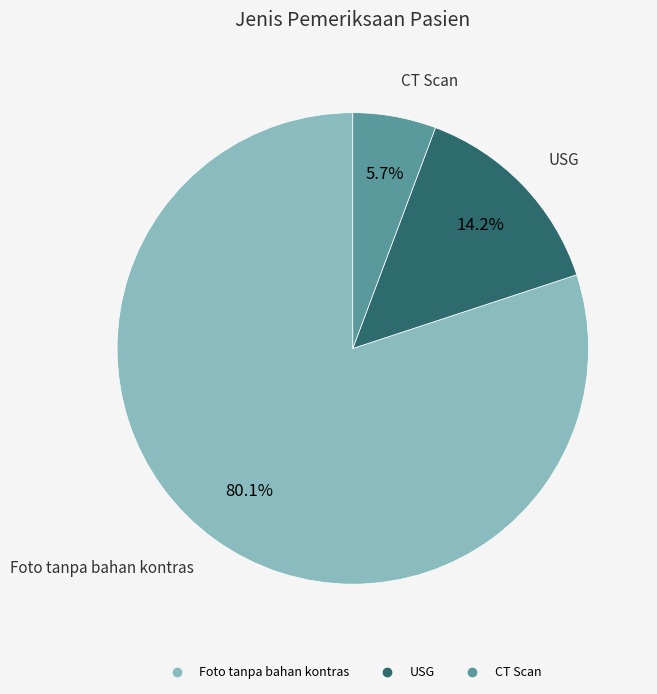

Which category accounts for the majority?

Foto tanpa bahan kontras